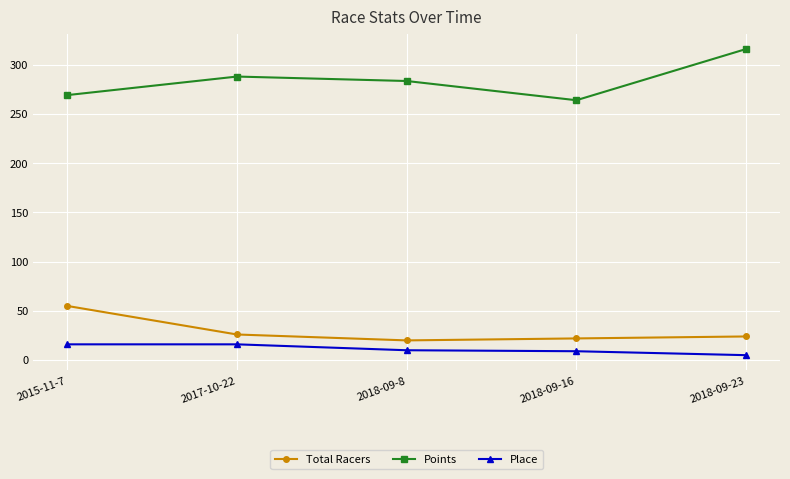

What is the difference between the second highest and second lowest values in the Total Racers series?

4.0